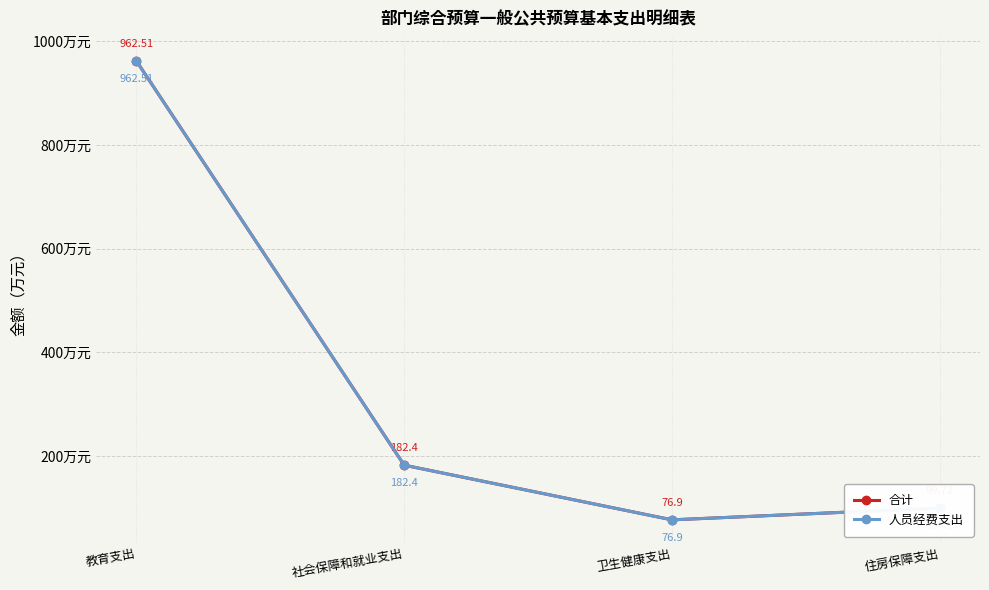

Reading left to right, list all the values displayed in this chart.

合计: 教育支出=962.5	社会保障和就业支出=182.4	卫生健康支出=76.9	住房保障支出=99.7
人员经费支出: 教育支出=962.5	社会保障和就业支出=182.4	卫生健康支出=76.9	住房保障支出=99.7